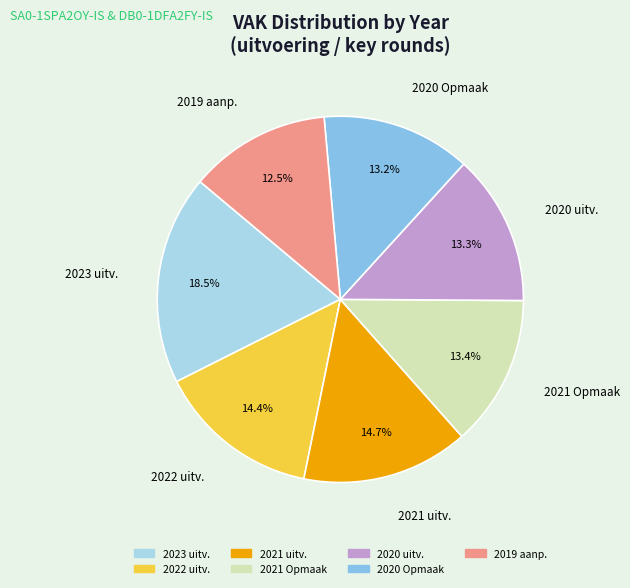

Is there a majority slice in this chart?

No